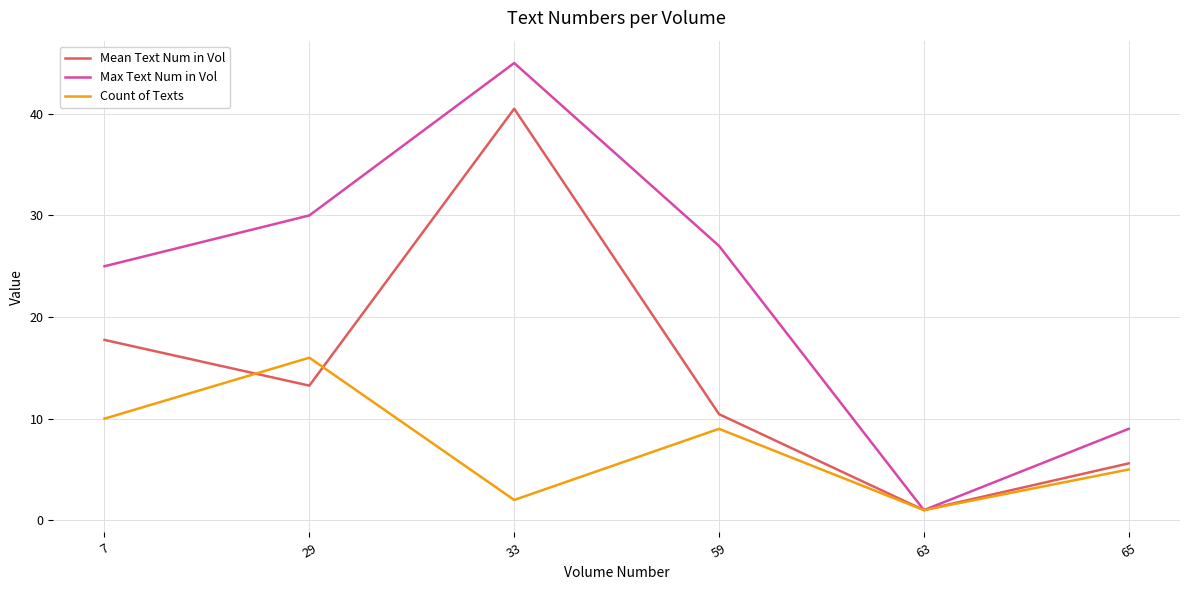

Where is the first local maximum for Count of Texts?

29